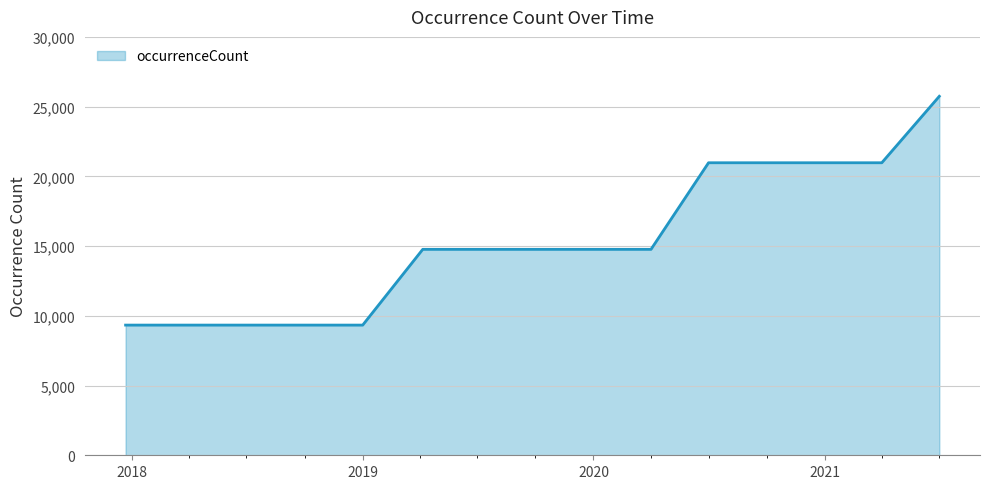

What is the minimum value shown in the chart?

9335